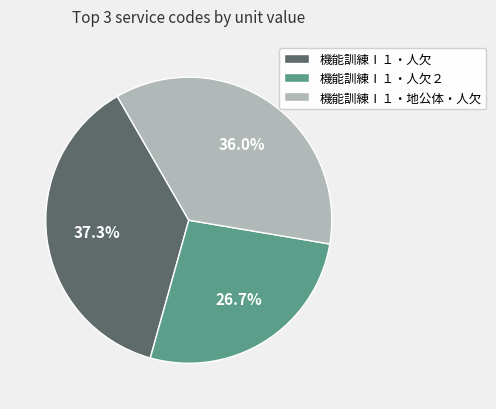

Between 機能訓練Ⅰ１・人欠 and 機能訓練Ⅰ１・地公体・人欠, which is larger?

機能訓練Ⅰ１・人欠